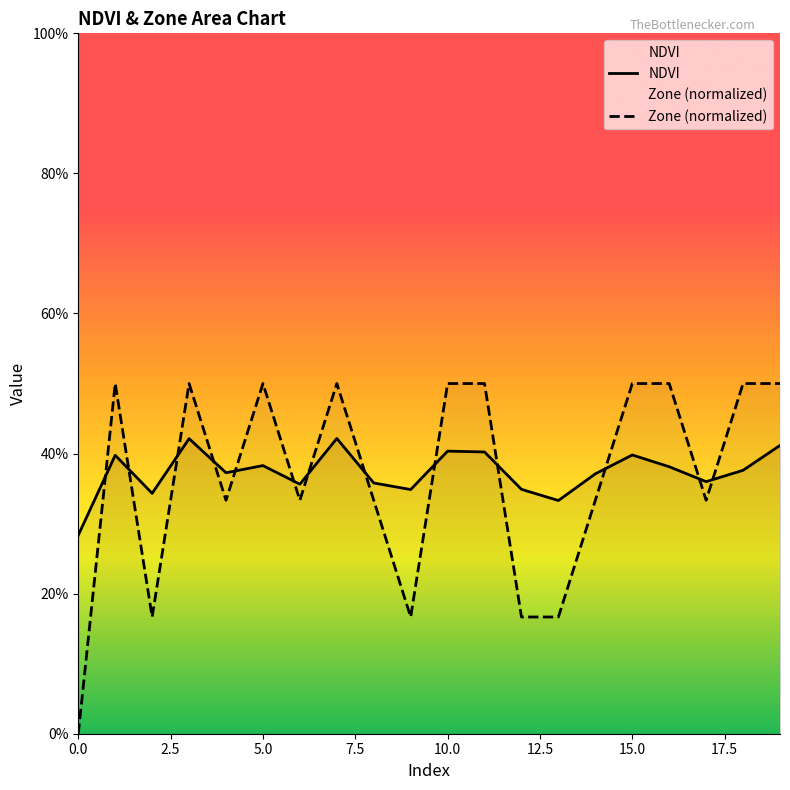

List the labels in order of Zone value, smallest first.

0, 2, 9, 12, 13, 4, 6, 8, 14, 17, 1, 3, 5, 7, 10, 11, 15, 16, 18, 19